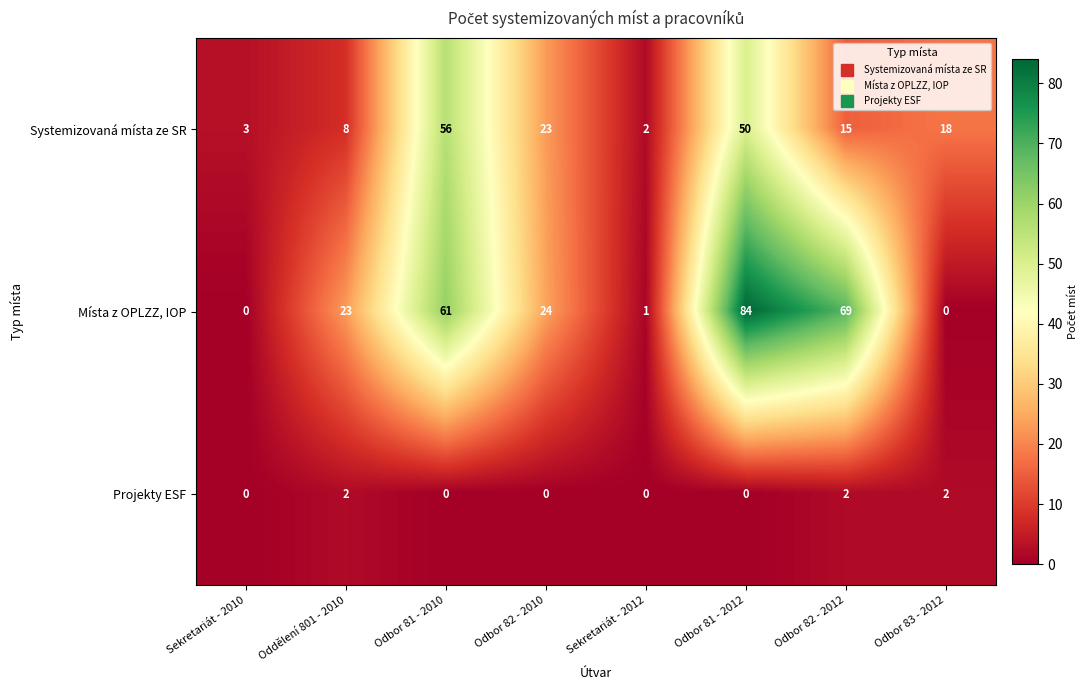

Count the number of data series in this chart.

3